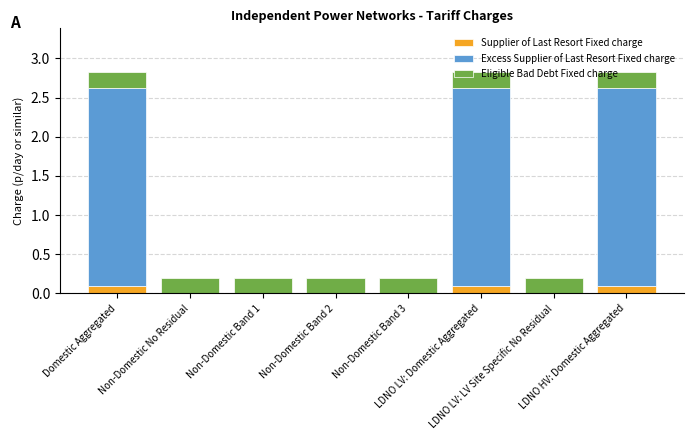

What are all the series names shown in the legend?

Supplier of Last Resort Fixed charge, Excess Supplier of Last Resort Fixed charge, Eligible Bad Debt Fixed charge